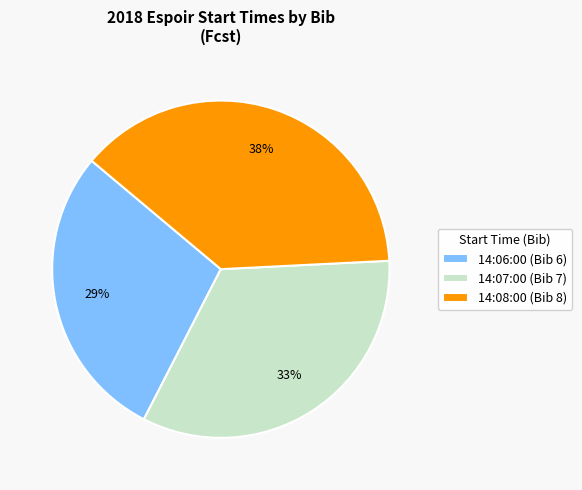

To the nearest percent, what percentage of the pie is 14:08:00?

38%